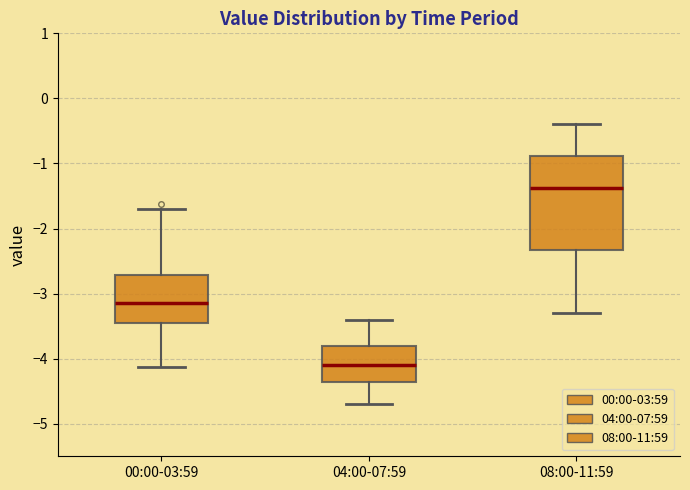

Which box has the lowest median line?

04:00-07:59